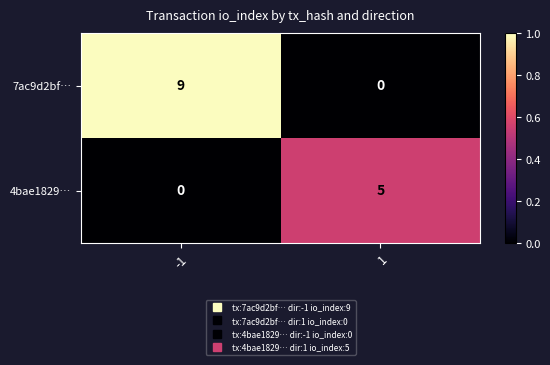

True or false: 4bae1829… has a value of 0 at -1.

True